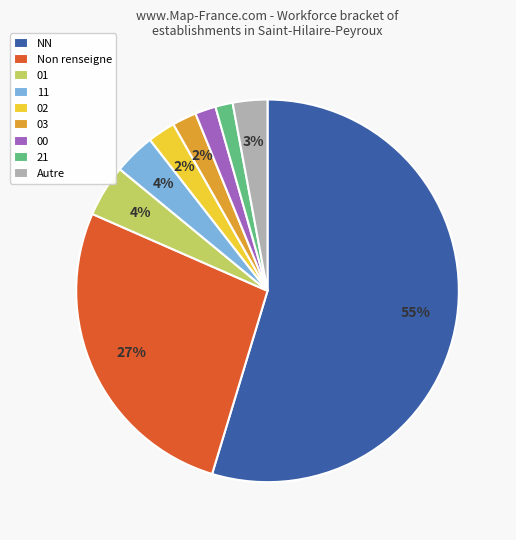

Which slice is the largest?

NN